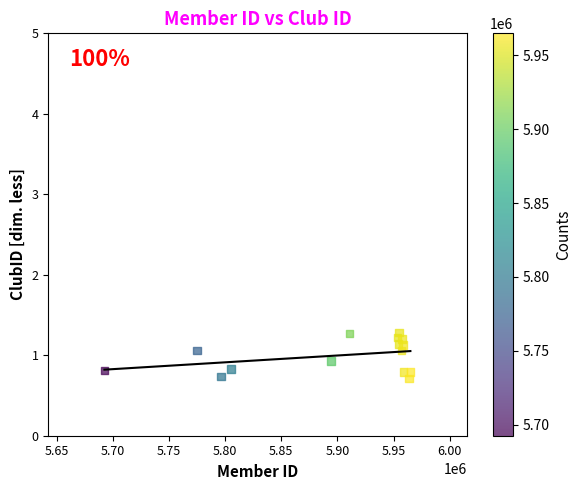

What is the range of Y values (max minus min)?

0.6